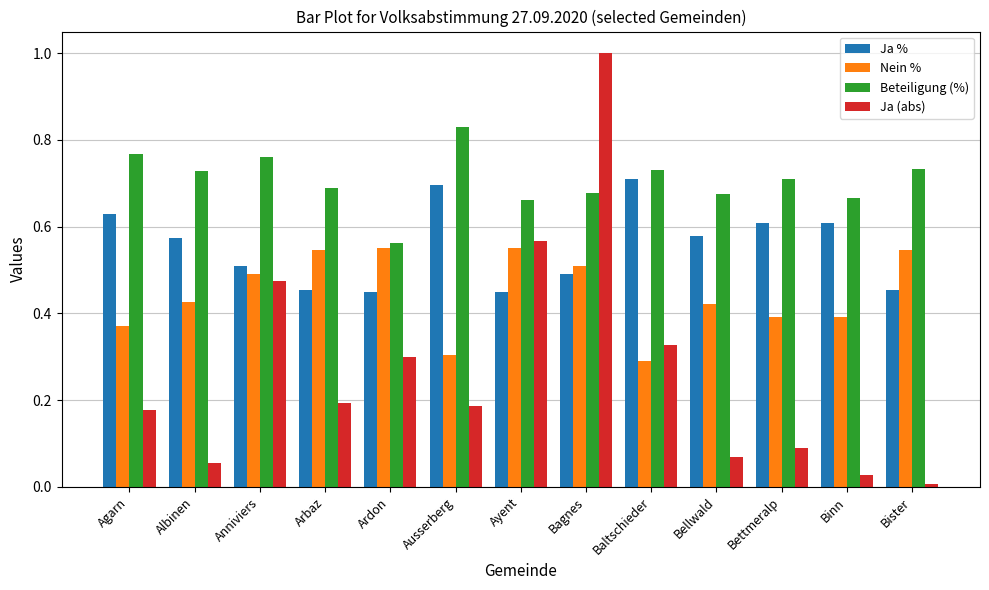

What is the label of the 4th bar from the right?

Bellwald